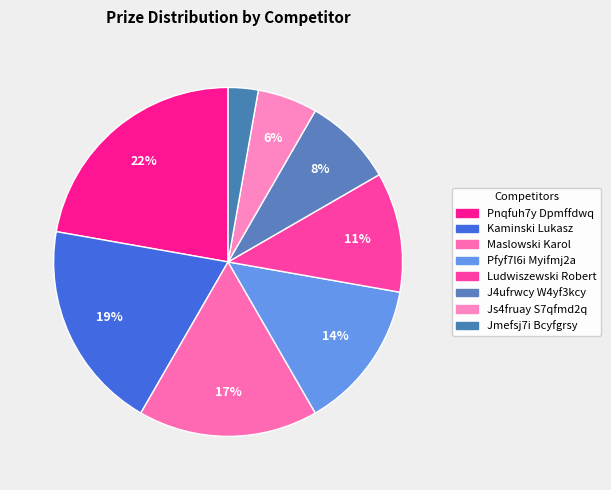

What is the ratio of the value at J4ufrwcy W4yf3kcy to the value at Kaminski Lukasz?

0.4